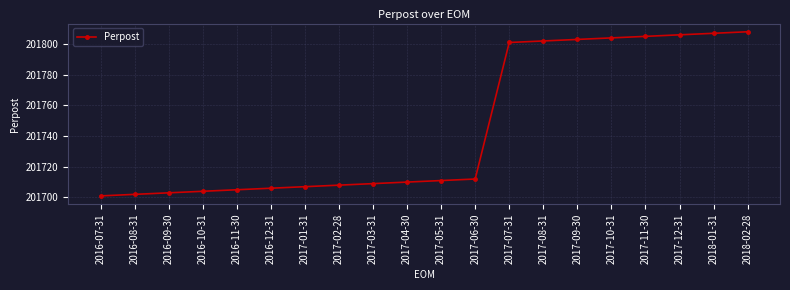

What is the label of the 12th point from the right?

2017-03-31